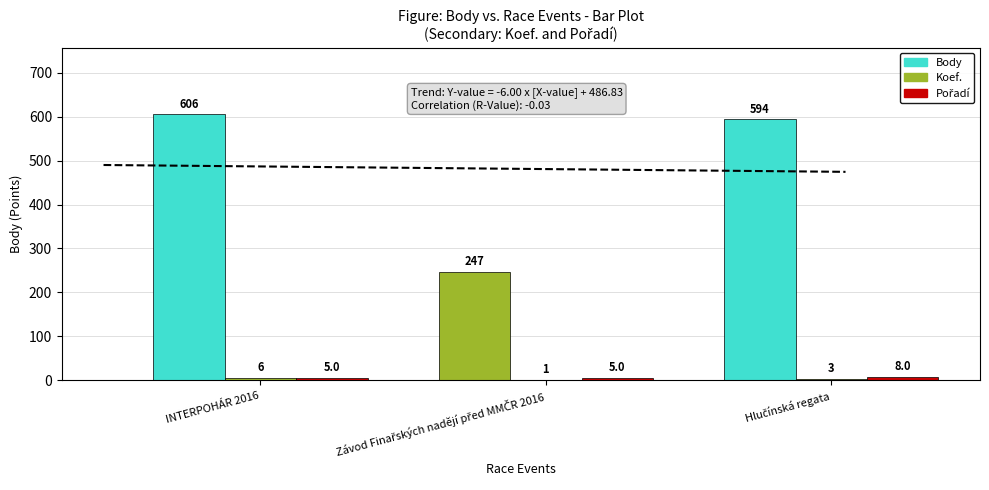

Reading left to right, what are all the values shown in this chart?

Koef.: INTERPOHÁR 2016=6	Závod Finařských nadějí před MMČR 2016=1	Hlučínská regata=3
Body: INTERPOHÁR 2016=606	Závod Finařských nadějí před MMČR 2016=247	Hlučínská regata=594
Pořadí: INTERPOHÁR 2016=5	Závod Finařských nadějí před MMČR 2016=5	Hlučínská regata=8